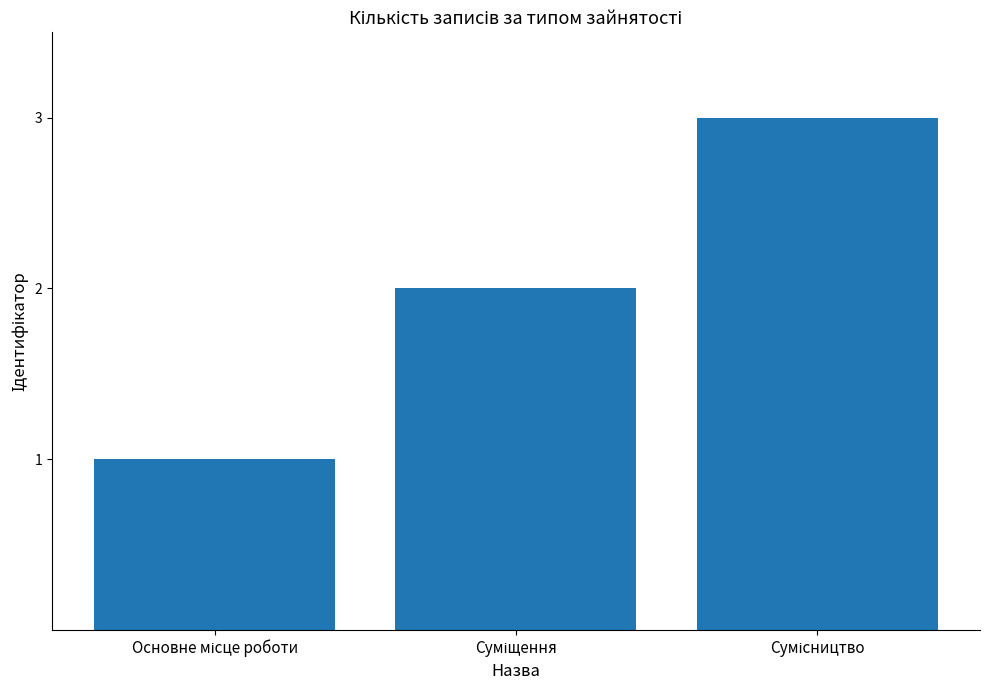

Count the number of data series in this chart.

1